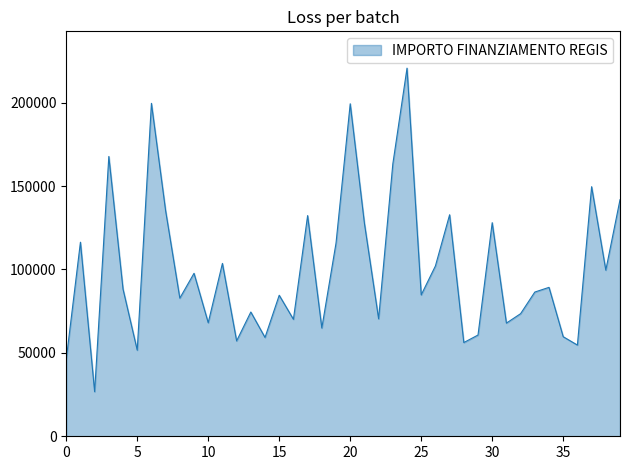

What is the difference between the maximum and minimum values?

193933.1